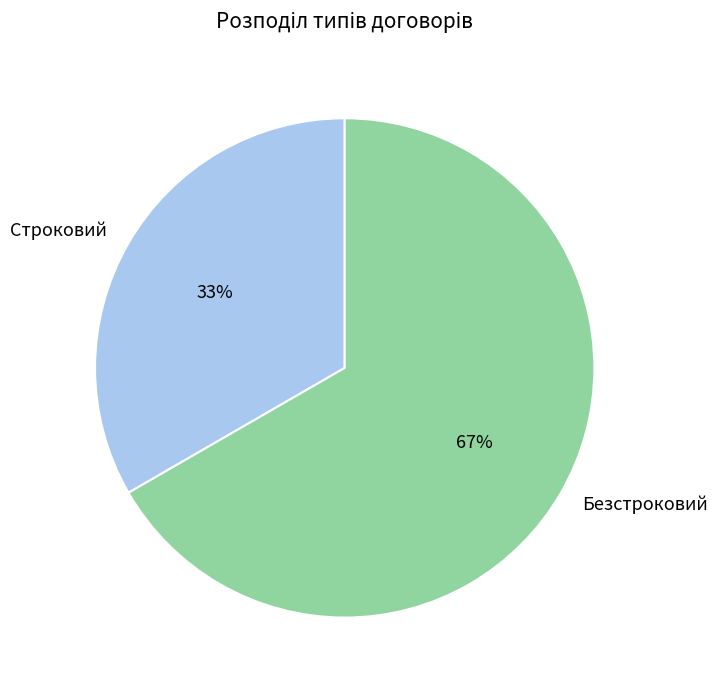

To the nearest percent, what is the average slice percentage?

50%